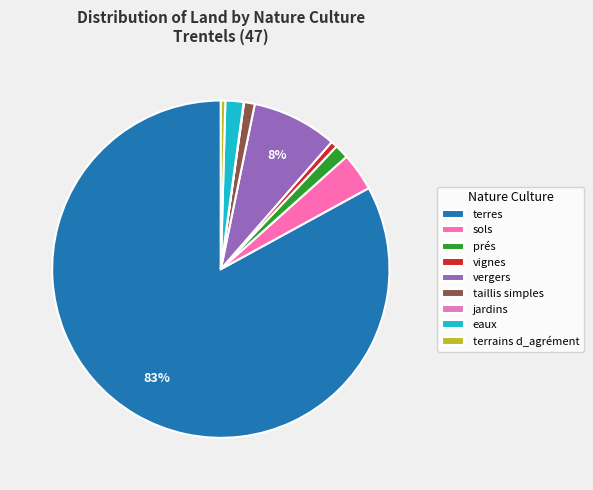

How many slices are in this pie chart?

9